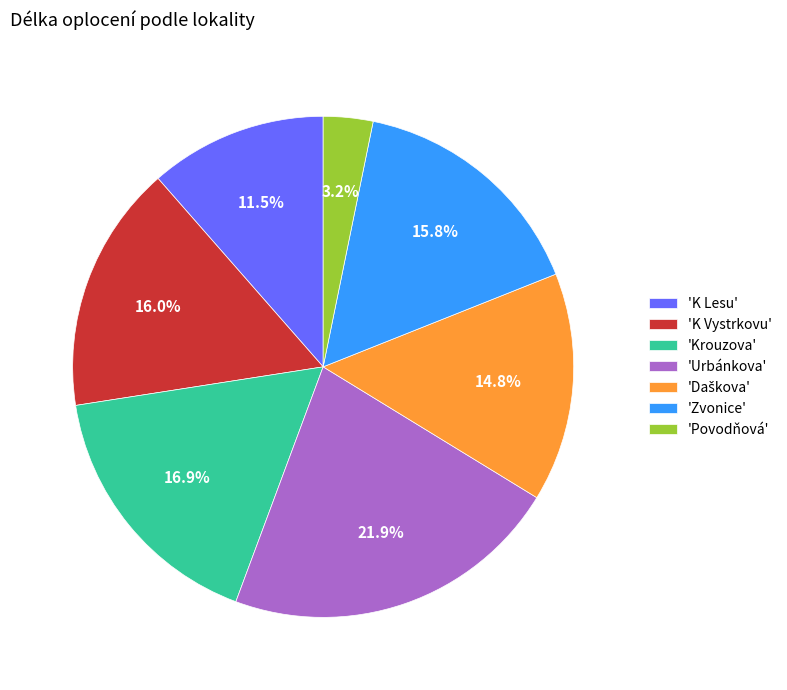

What is the ratio of the value at 'K Lesu' to the value at 'Urbánkova'?

0.5